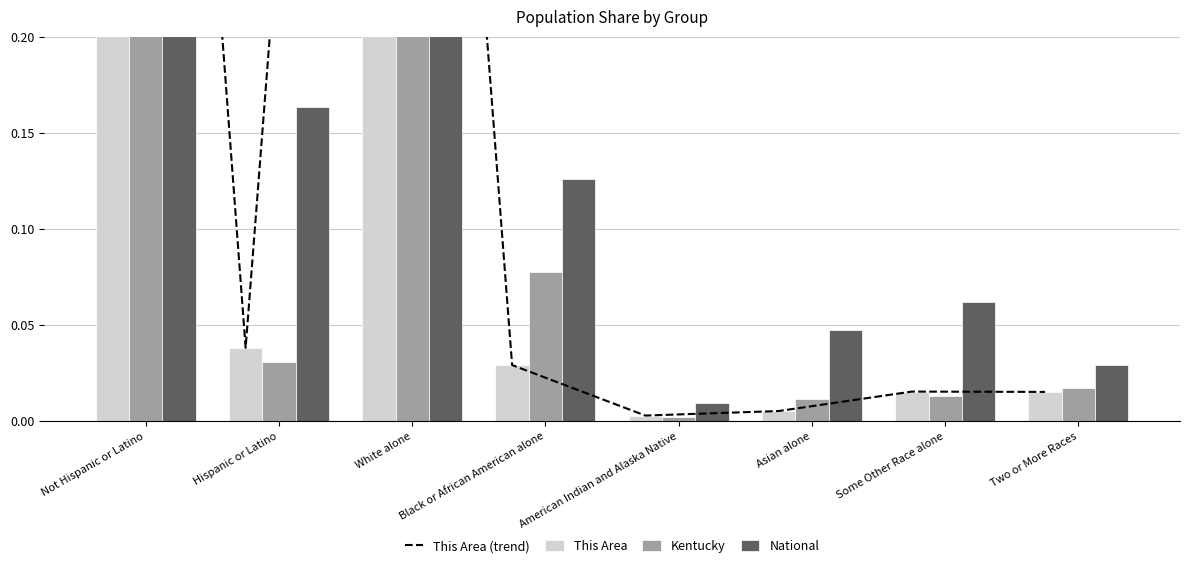

Reading left to right, list all the values displayed in this chart.

This Area (trend): 1.0	0.0	0.9	0.0	0.0	0.0	0.0	0.0
This Area: 1.0	0.0	0.9	0.0	0.0	0.0	0.0	0.0
Kentucky: 1.0	0.0	0.9	0.1	0.0	0.0	0.0	0.0
National: 0.8	0.2	0.7	0.1	0.0	0.0	0.1	0.0